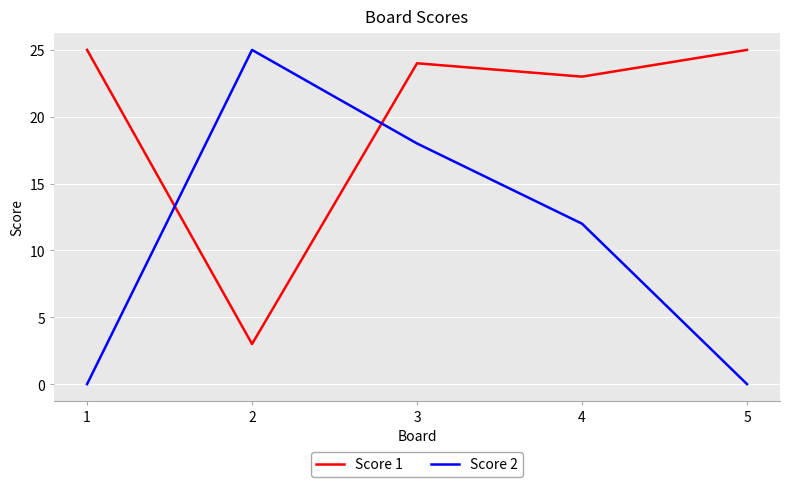

Rank the series by their average value, from lowest to highest.

Score 2, Score 1